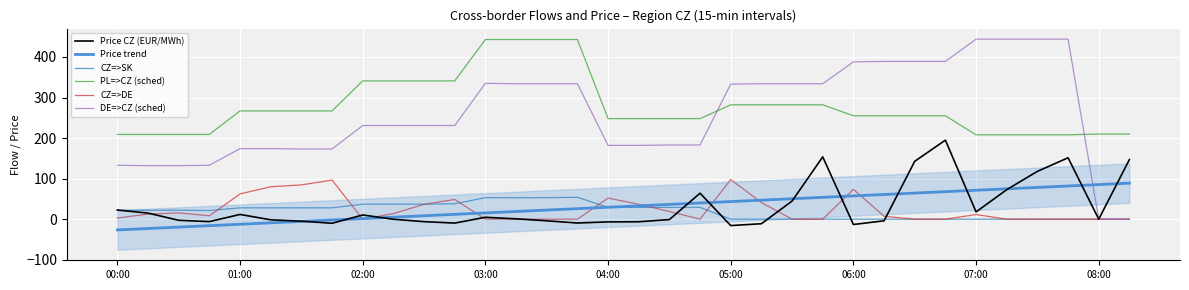

How many lines are shown in the chart?

6